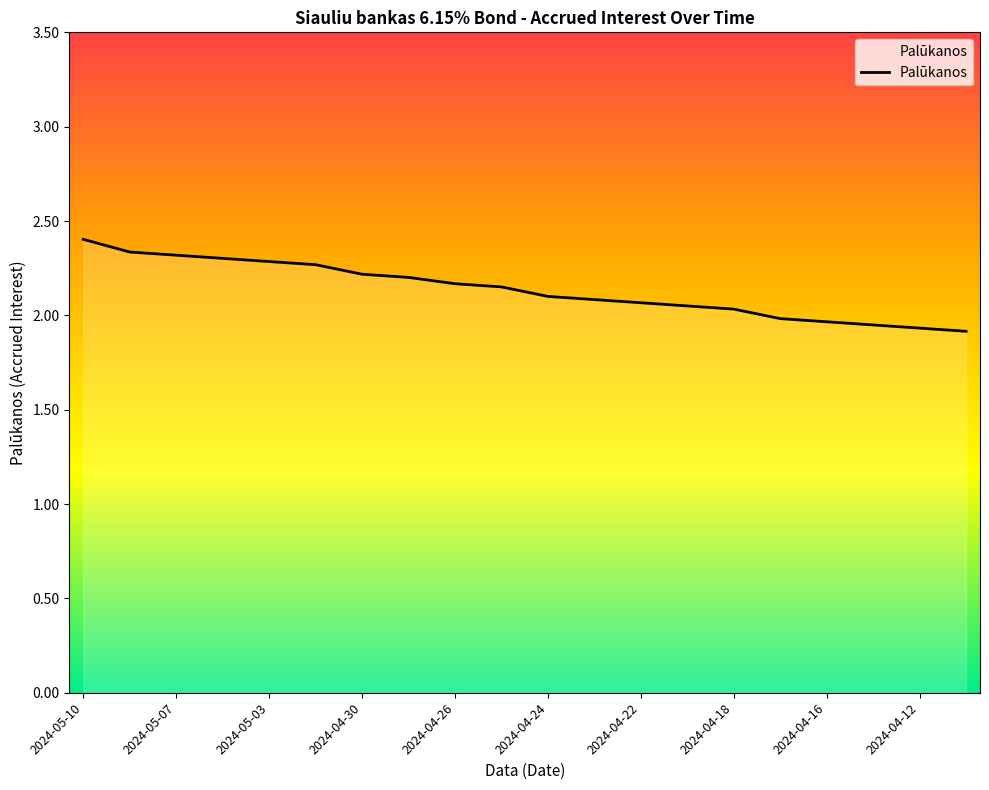

How many lines are shown in the chart?

1